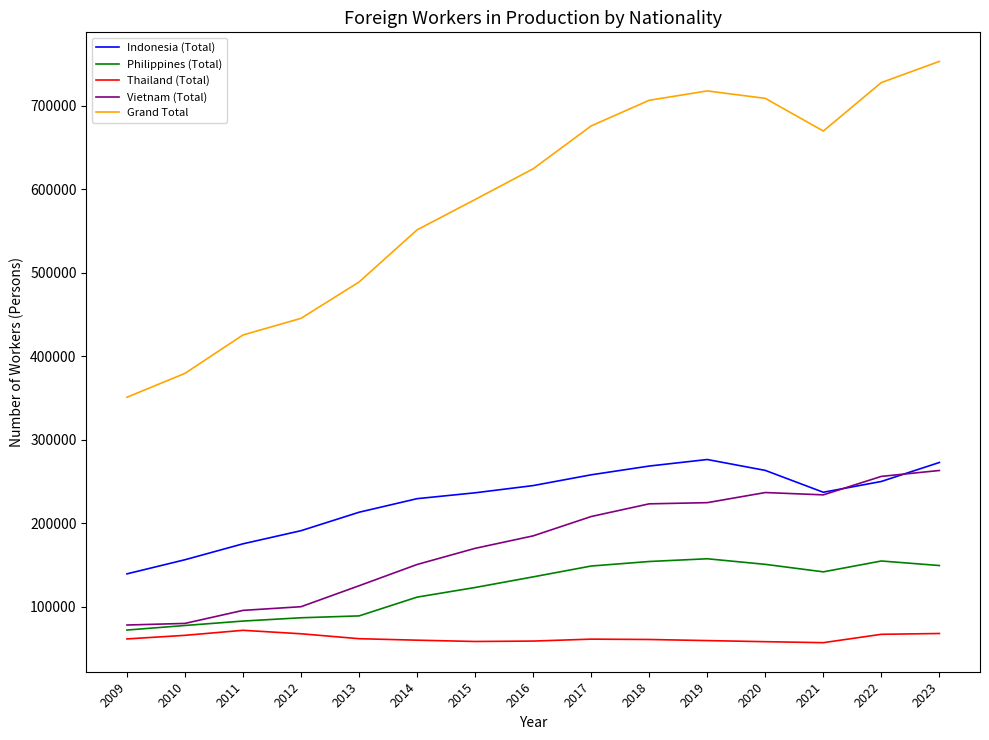

True or false: Grand Total has more than 1 interior local peaks.

False